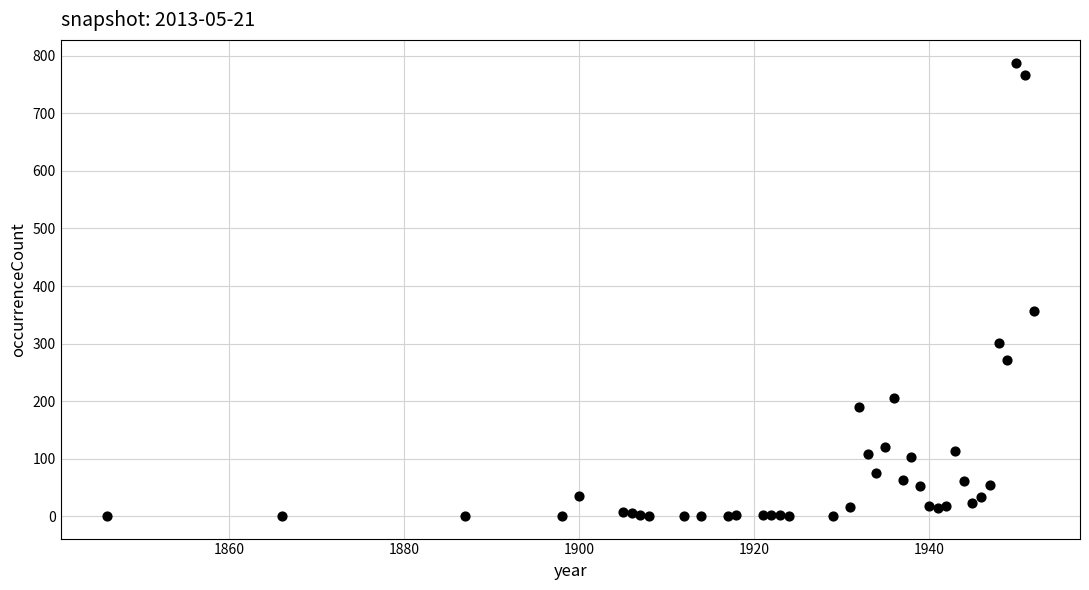

What Y value in the scatter plot is closest to 394?

357